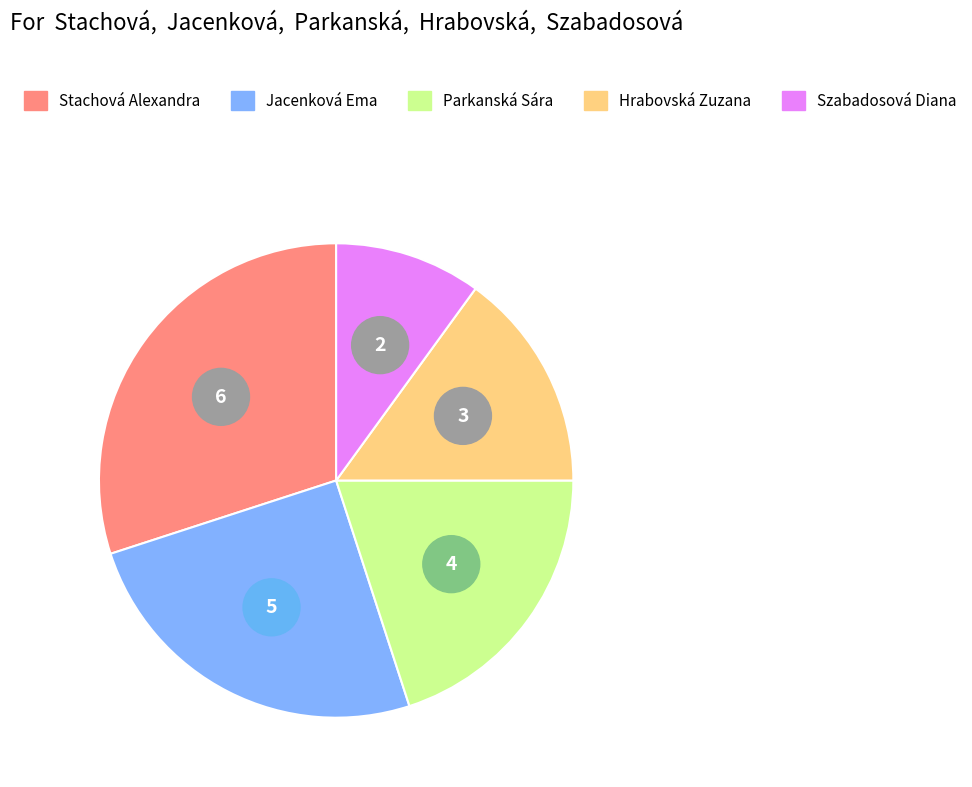

To the nearest percent, what is the difference between the largest and smallest slice percentages?

20%